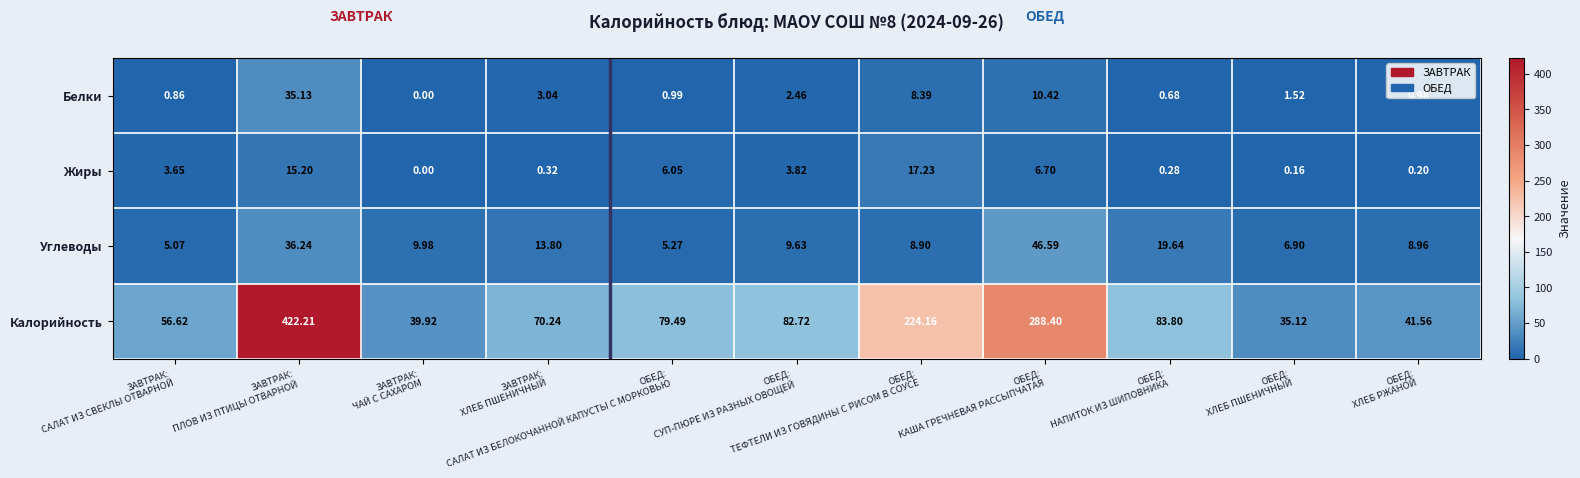

Which series has the largest total across all categories?

Калорийность